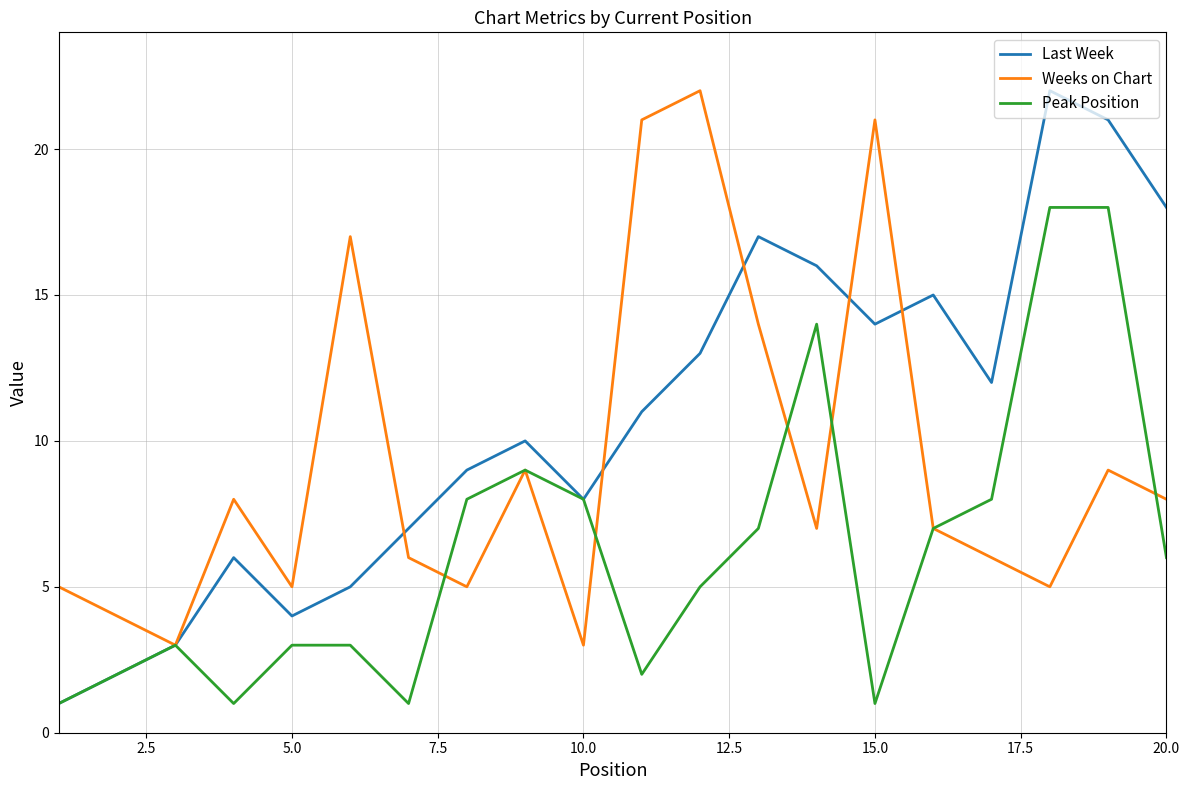

Which series has the largest range (max minus min)?

Last Week